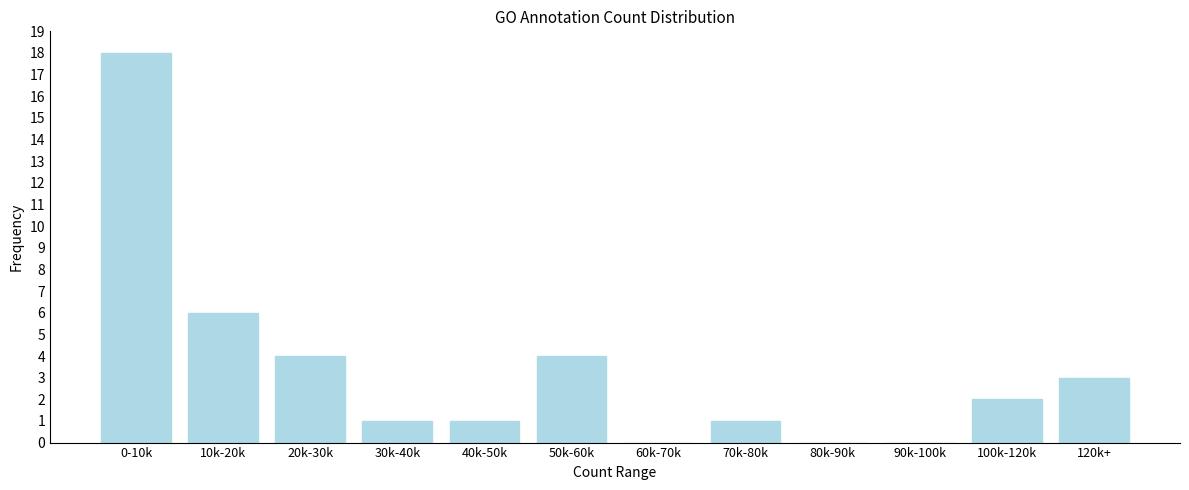

Reading right to left, extract all data points from this chart.

120k+=3	100k-120k=2	90k-100k=0	80k-90k=0	70k-80k=1	60k-70k=0	50k-60k=4	40k-50k=1	30k-40k=1	20k-30k=4	10k-20k=6	0-10k=18